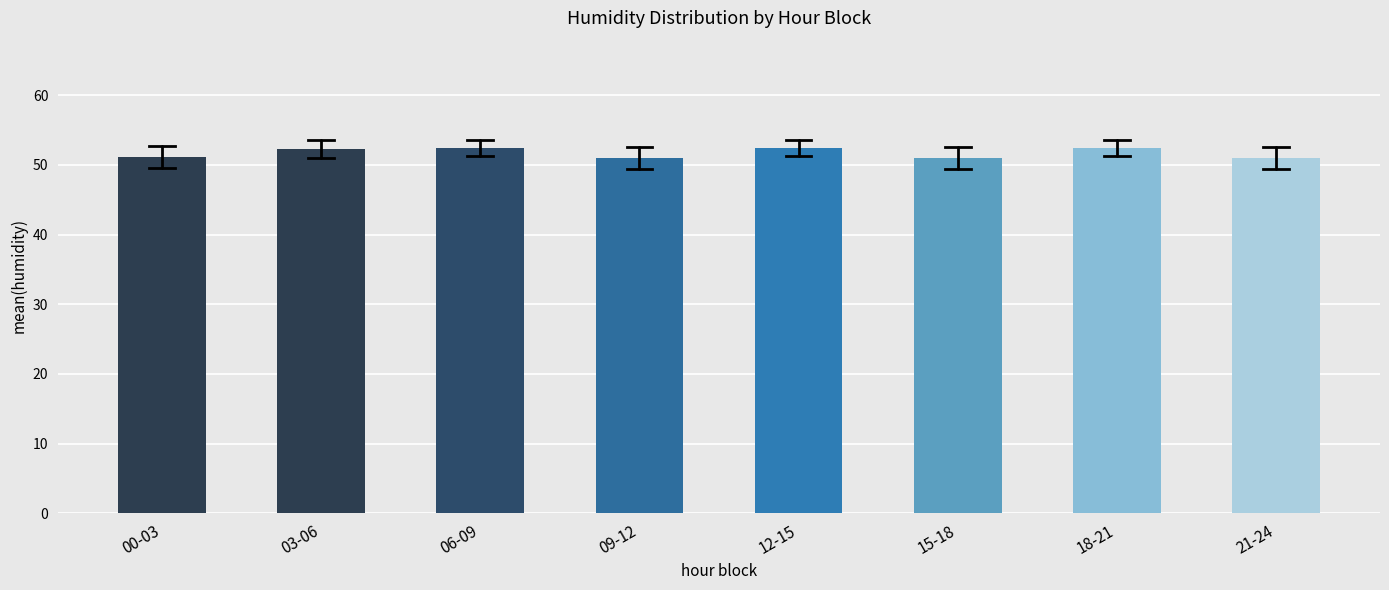

What is the label of the 8th bar from the right?

00-03